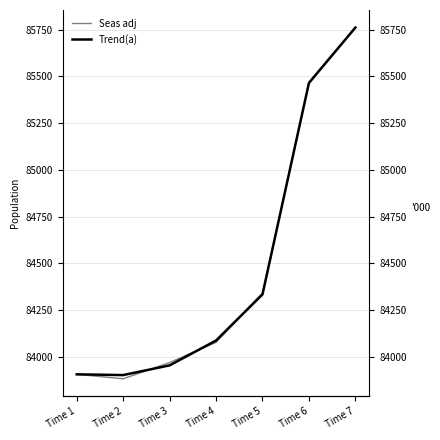

What is the difference between the second highest and second lowest values in the Trend(a) series?

1561